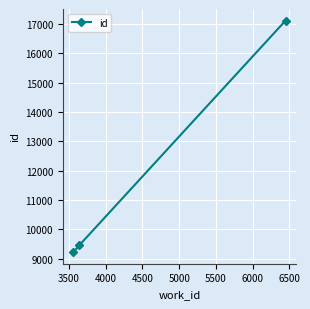

What is the value of the 2nd point from the left?

9468